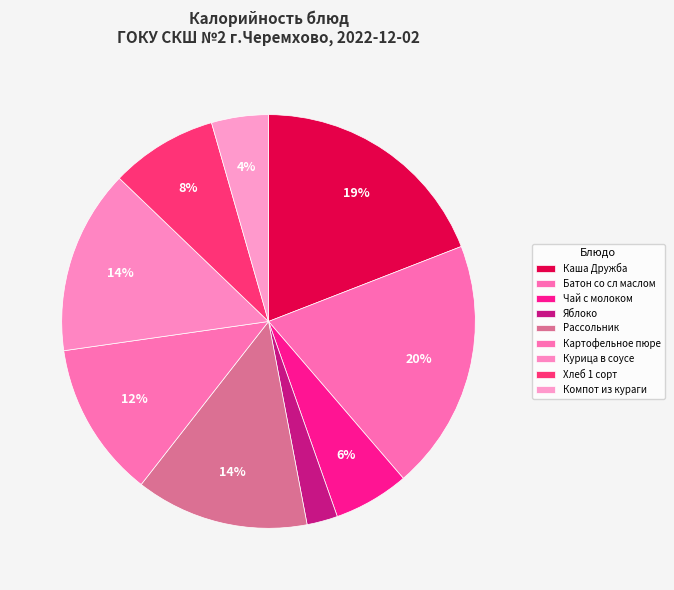

How much of the chart is everything except Яблоко?

97.6%